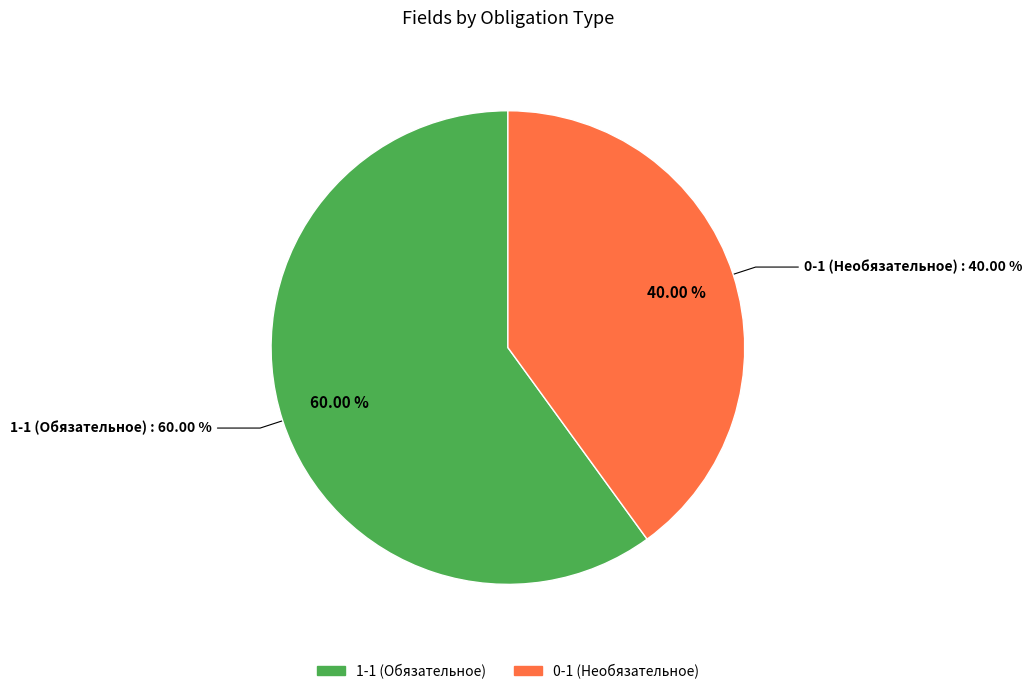

Does 0-1 (destination) account for over 50% of the chart?

No